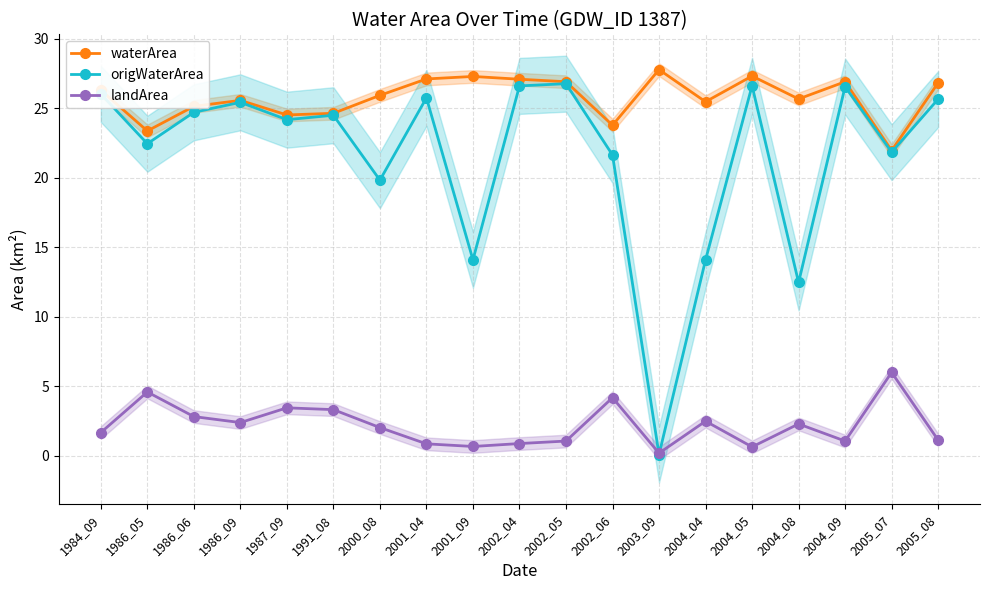

Which series has the largest total across all categories?

waterArea